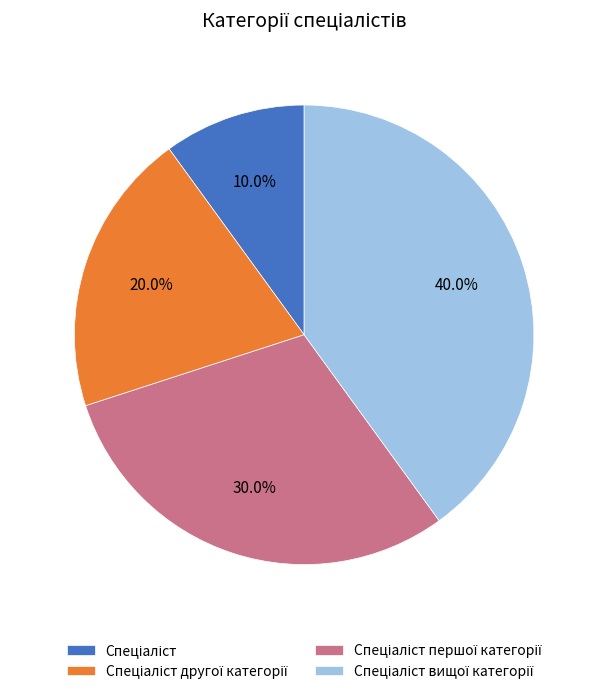

To the nearest percent, what is the difference between the largest and smallest slice percentages?

30%